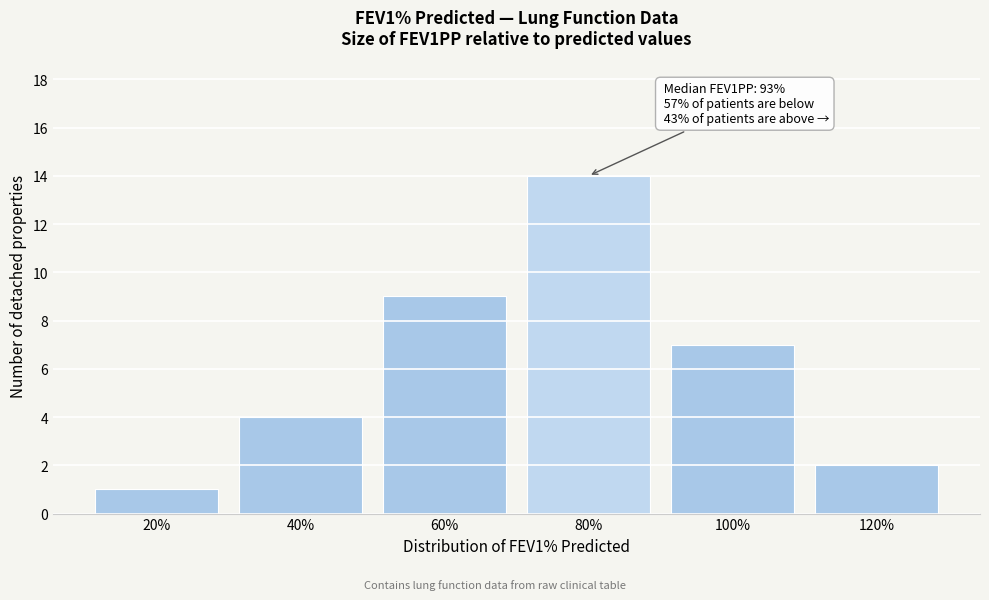

Reading left to right, extract all data points from this chart.

1	4	9	14	7	2